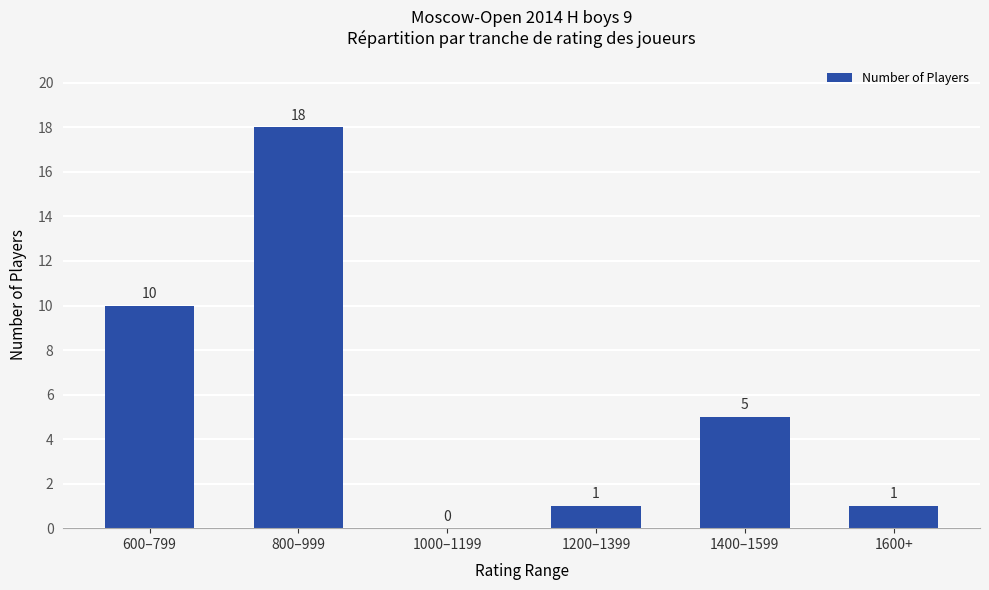

What is the greatest value displayed?

18